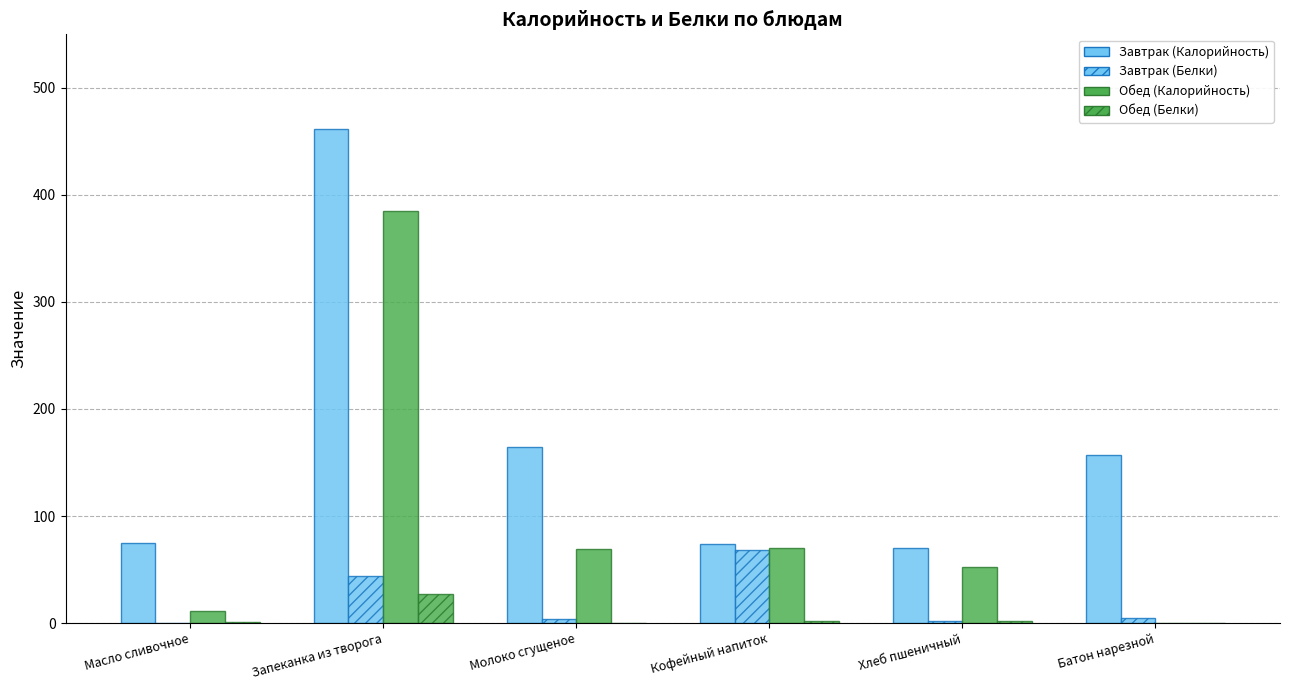

Is it true that Обед (hatch) equals 2.3 at Кофейный напиток?

True